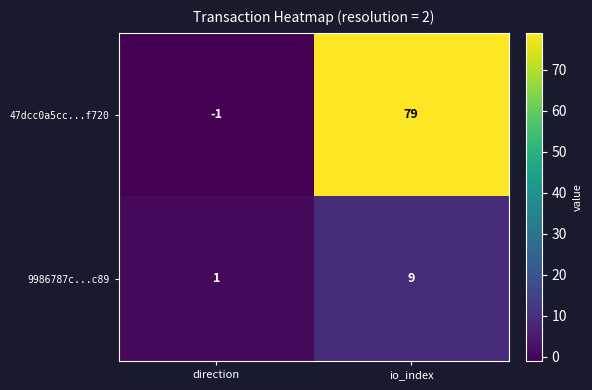

What is the total value across all series at io_index?

88